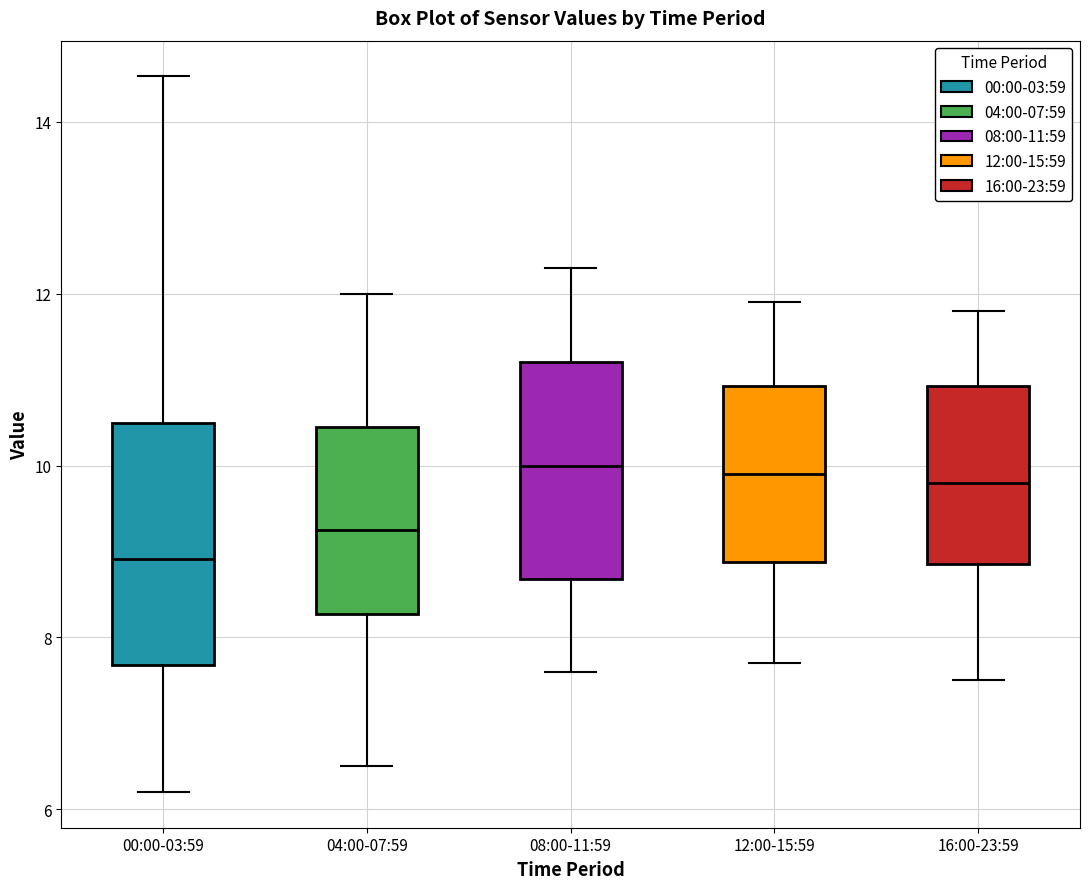

Comparing the boxes themselves (not the whiskers), which one is the tallest?

00:00-03:59